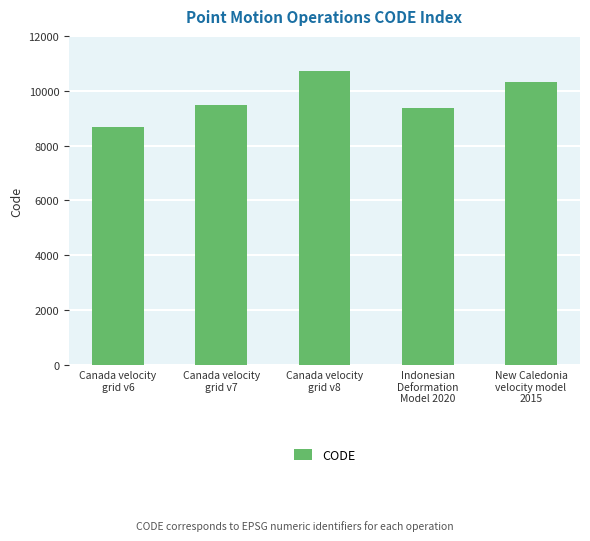

What is the change in value from Canada velocity
grid v8 to Indonesian
Deformation
Model 2020?

-1332